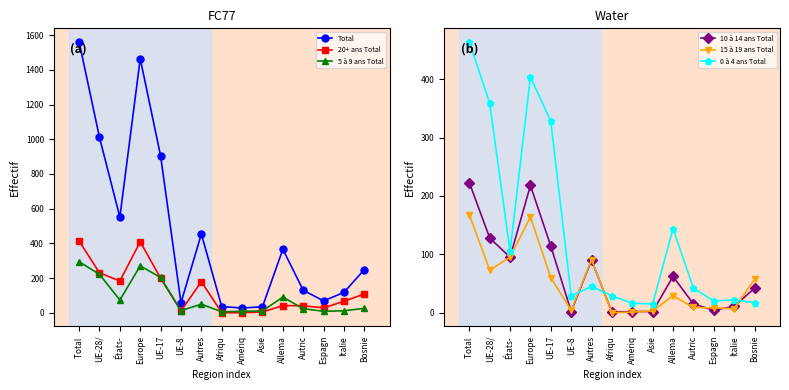

What is the label of the 7th point from the right?

Amériq